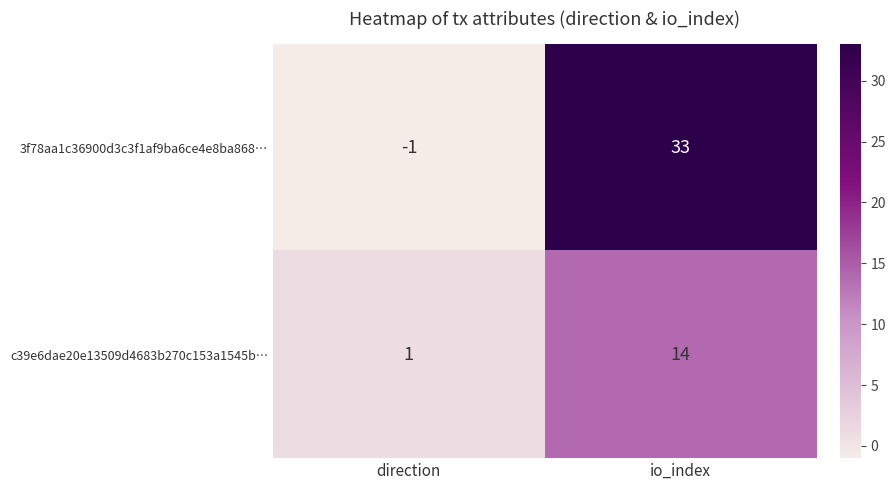

What value does the 3f78aa1c36900d3c3f1af9ba6ce4e8ba868… series have at io_index?

33